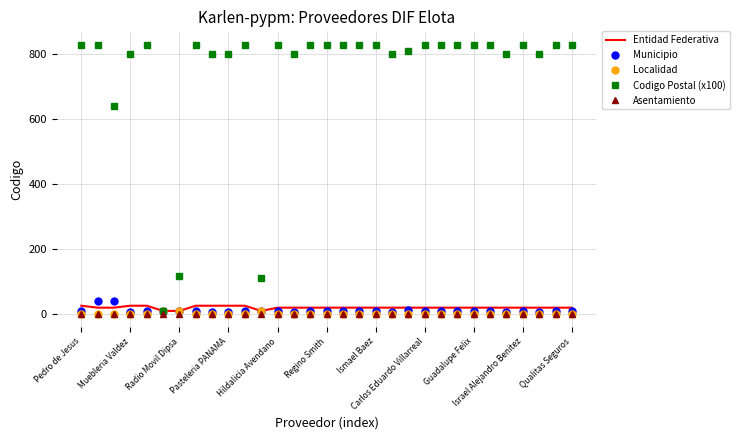

What is the maximum value for Entidad Federativa?

25.0